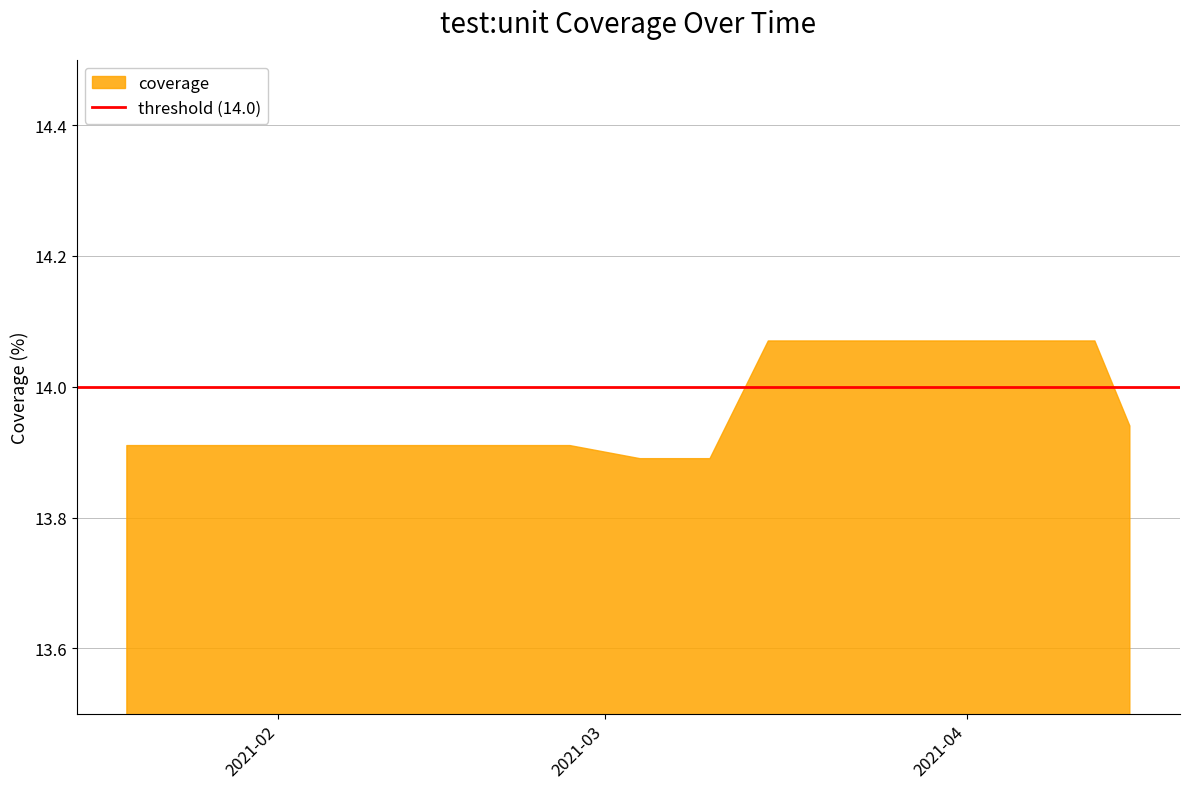

What is the smallest value displayed?

13.9